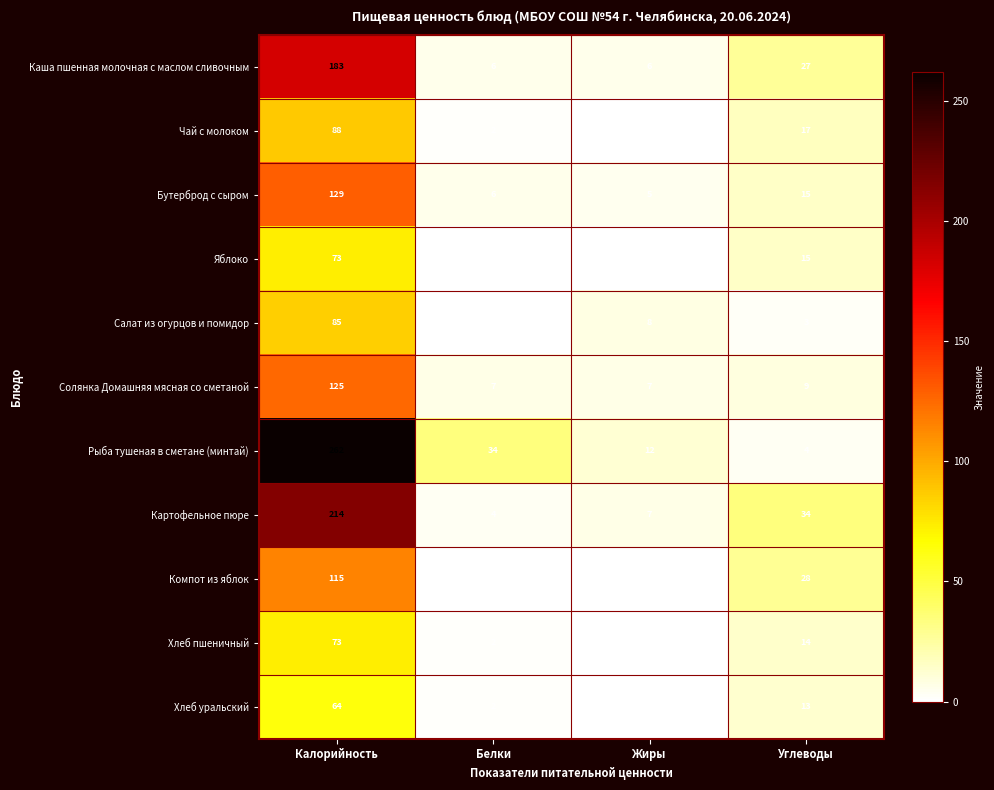

List the labels in order of Чай с молоком value, largest first.

Калорийность, Углеводы, Белки, Жиры